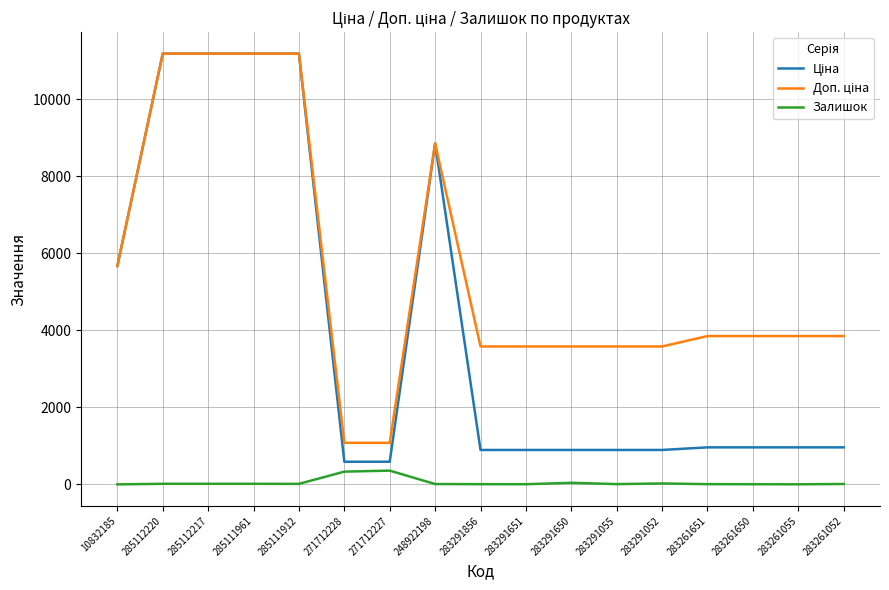

The value of Залишок at 271712228 is 333.0. True or false?

True